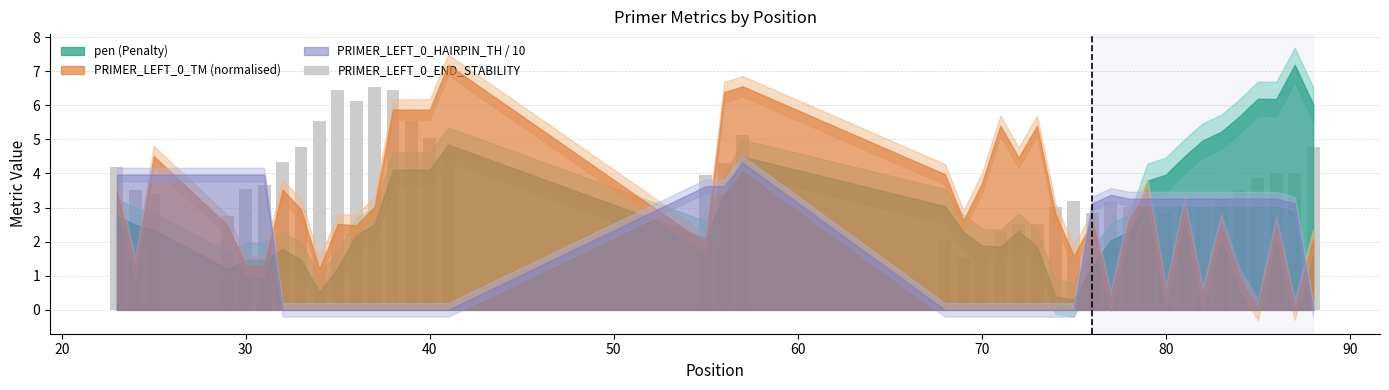

What is the difference between the second highest and second lowest values?

4.9